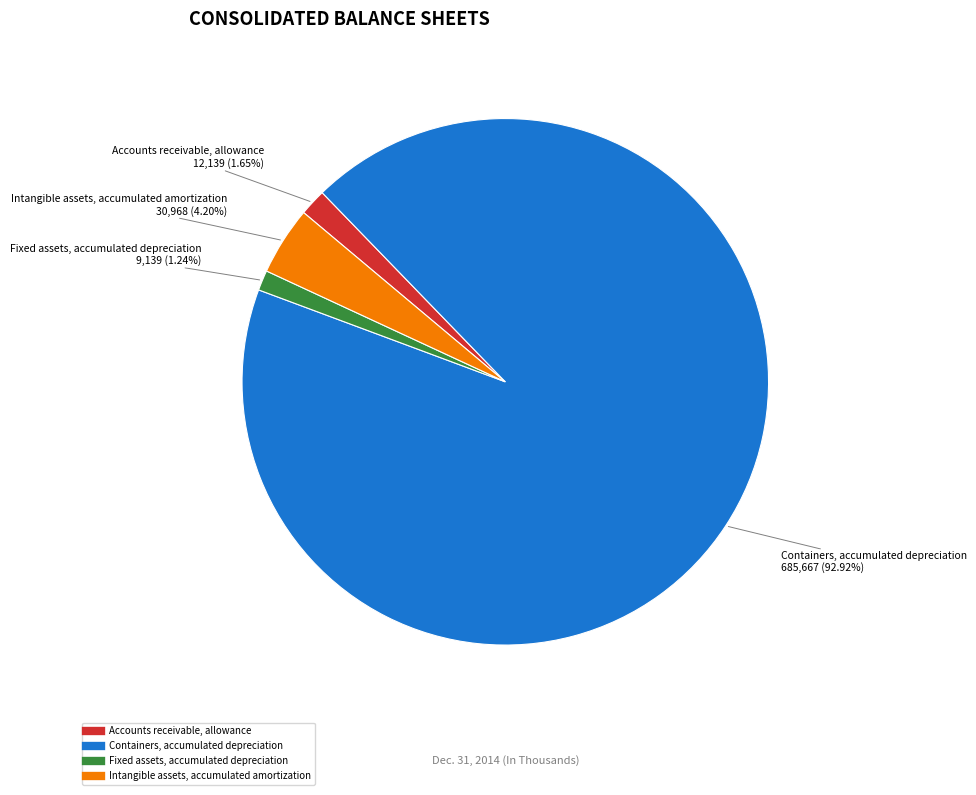

What percentage do Fixed assets, accumulated depreciation and Accounts receivable, allowance together represent?

2.9%